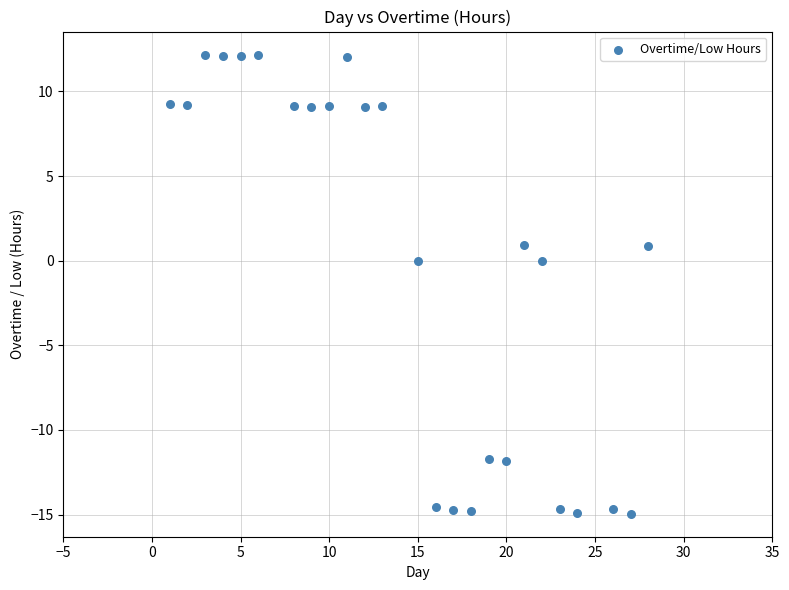

What is the range of Y values (max minus min)?

27.1